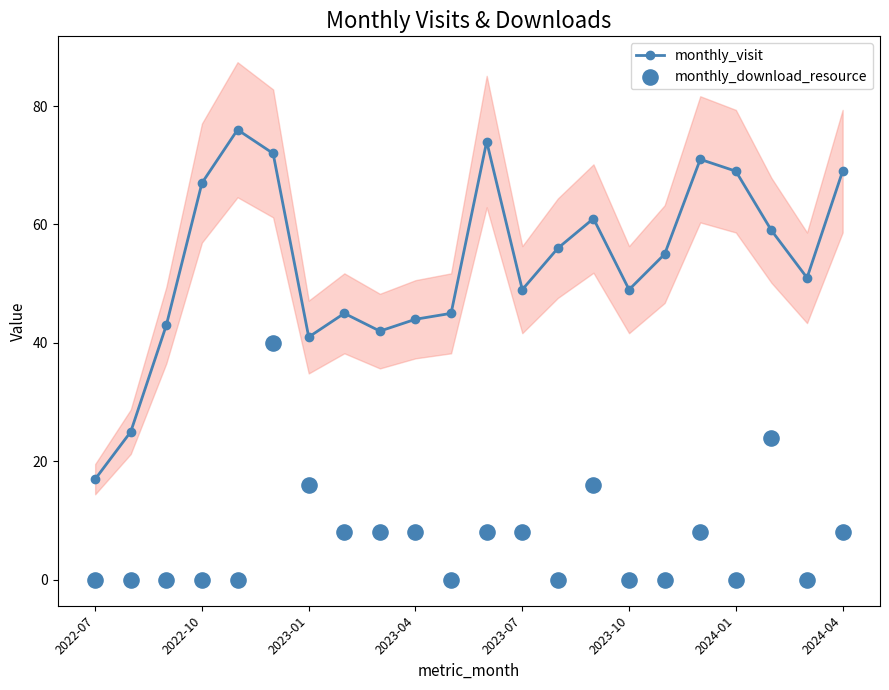

At how many categories does at least one series exceed 73?

2